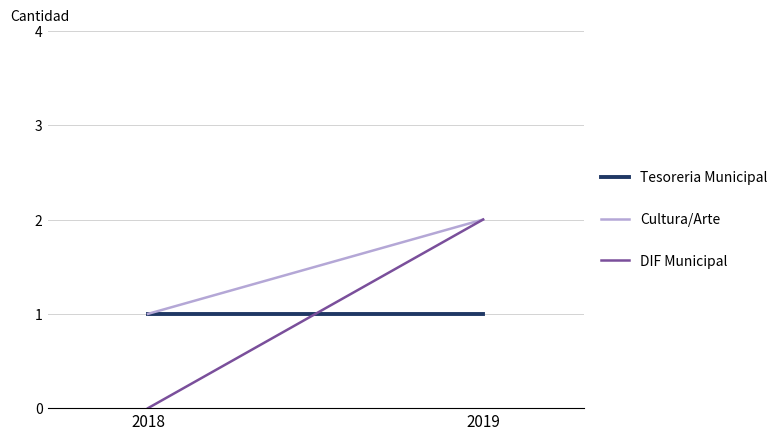

What are all the series names shown in the legend?

Tesoreria Municipal, Cultura/Arte, DIF Municipal